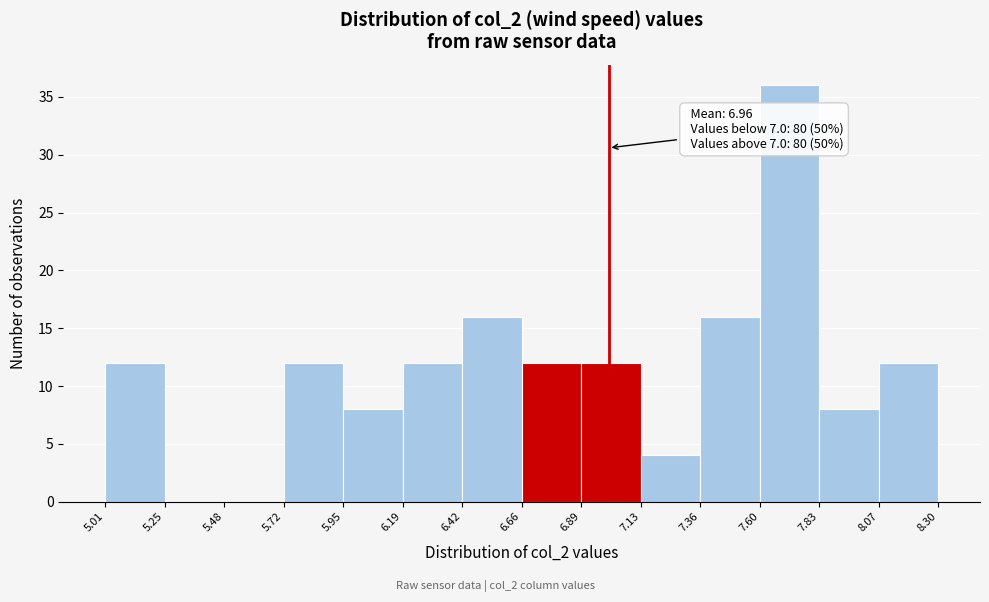

Over which range of the x-axis is the bar tallest?

7.60 to 7.83